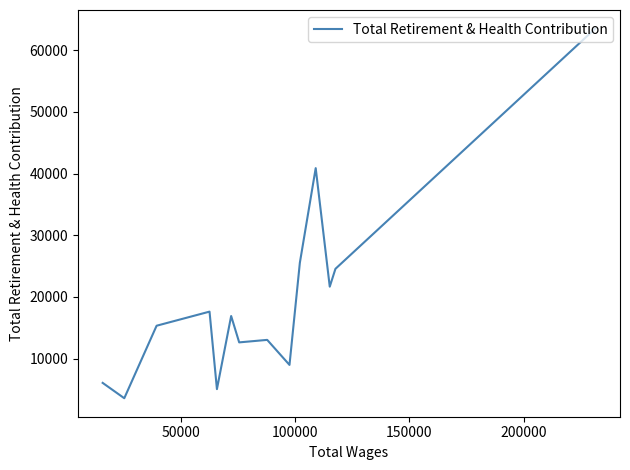

Does the chart have visible grid lines?

No